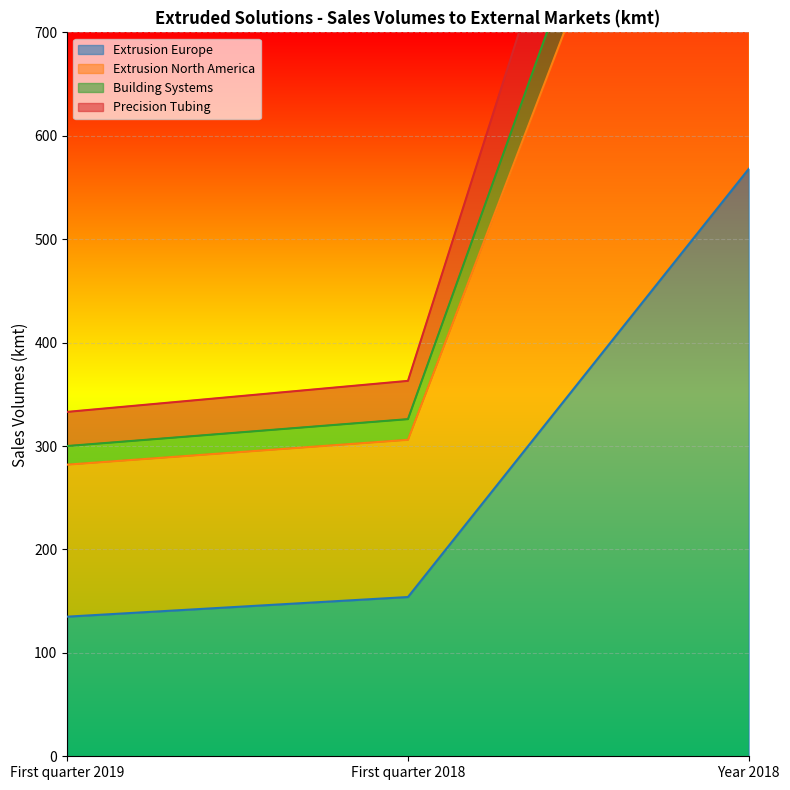

At which label does Extrusion Europe reach its peak?

Year 2018